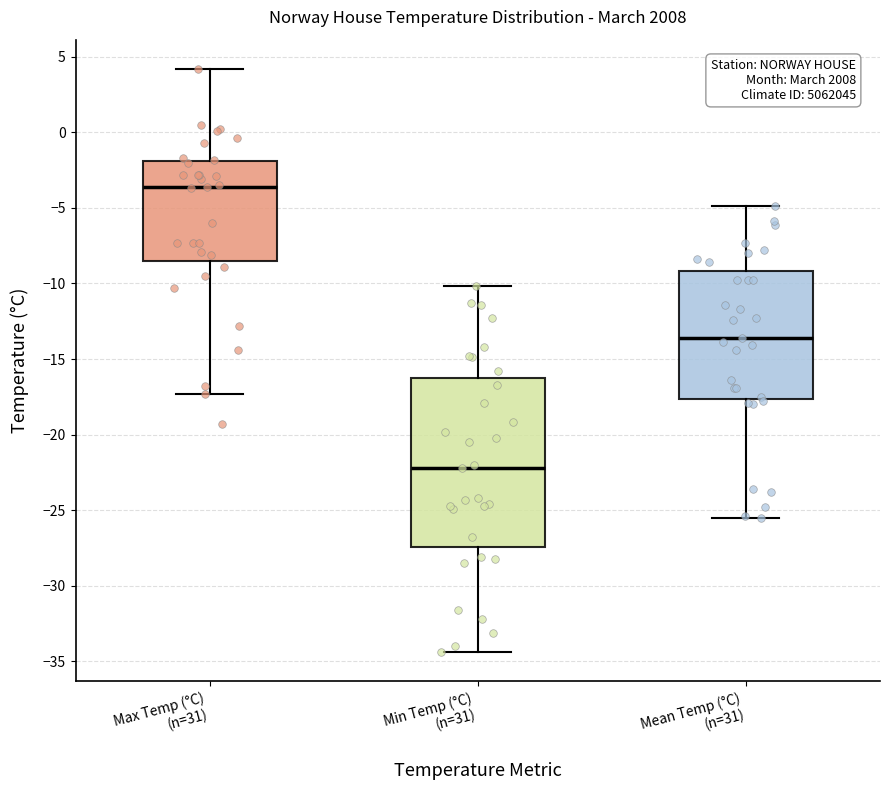

Which box has the lowest median line?

Min Temp (°C) (n=31)